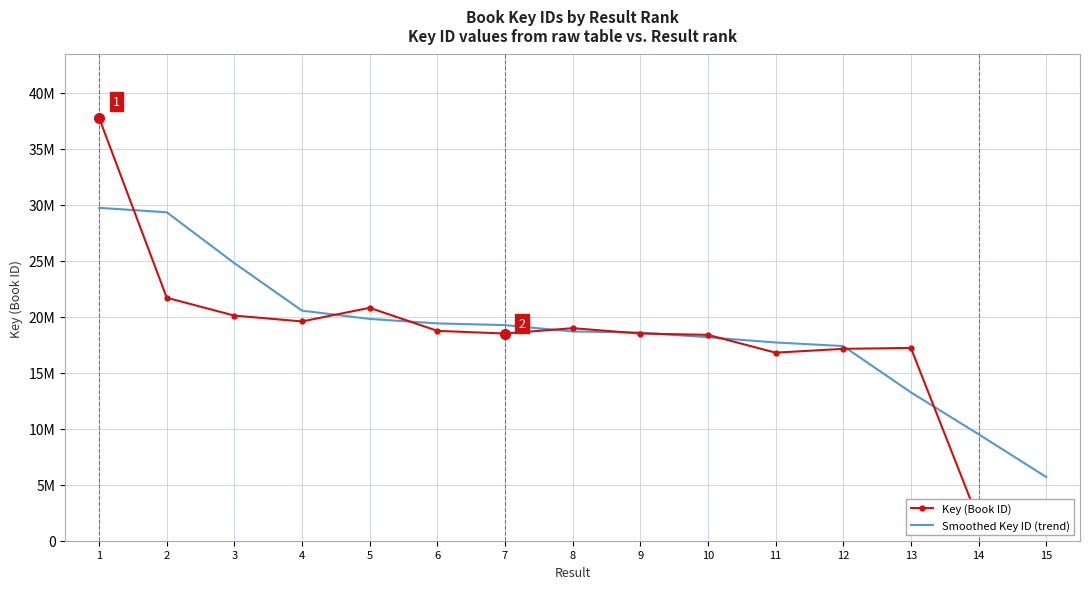

How many lines are shown in the chart?

2